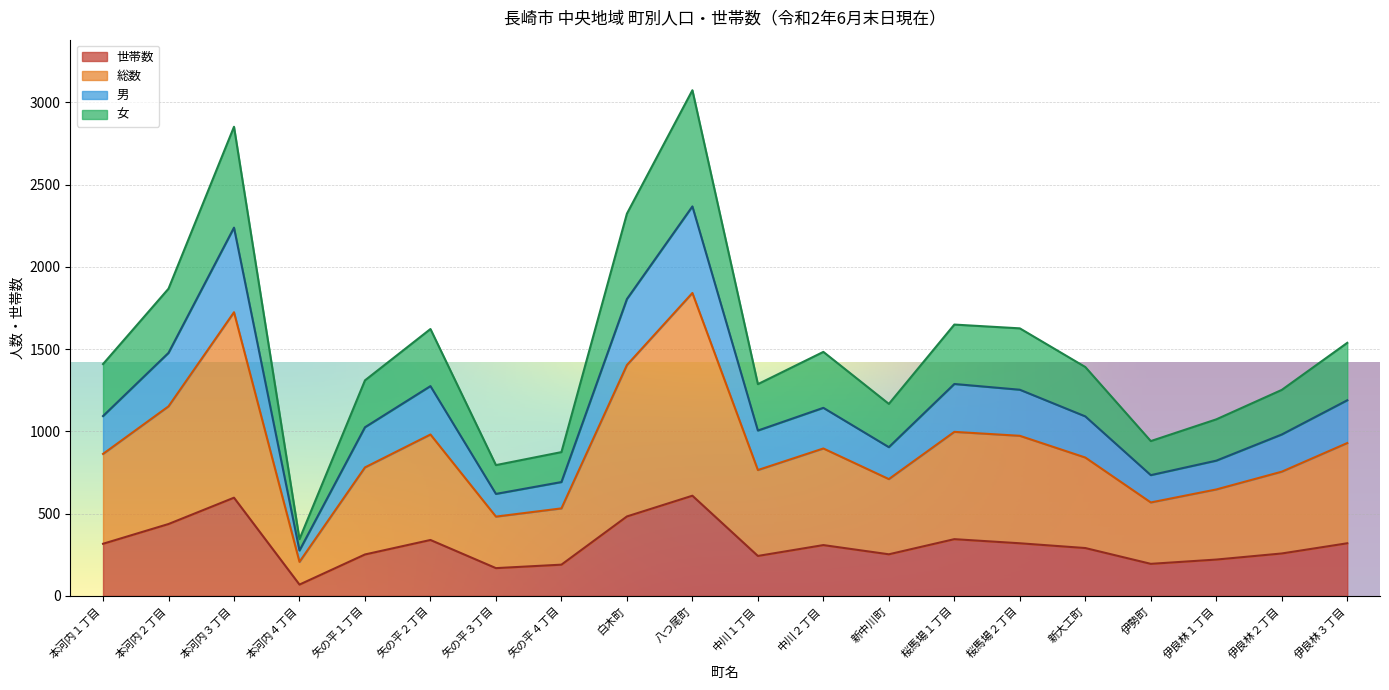

Which category has the lowest value in the 総数 series?

本河内４丁目